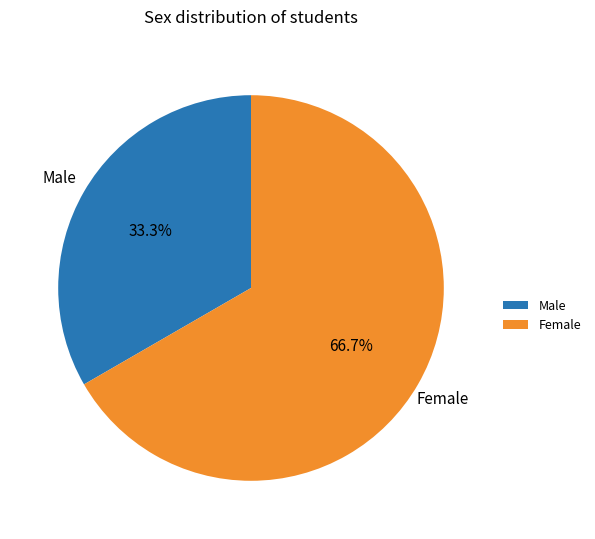

Is Female the majority of the pie?

Yes